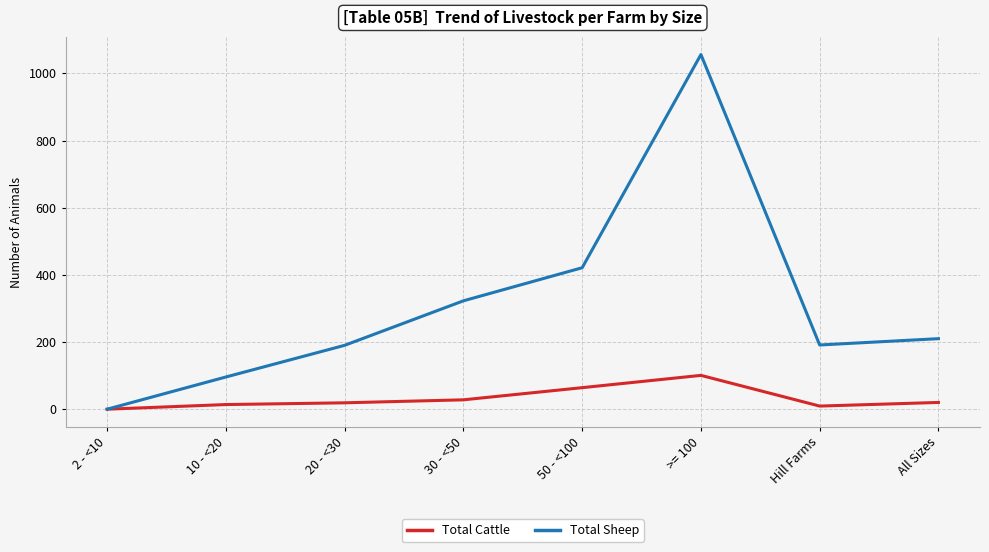

Which series has the largest range (max minus min)?

Total Sheep